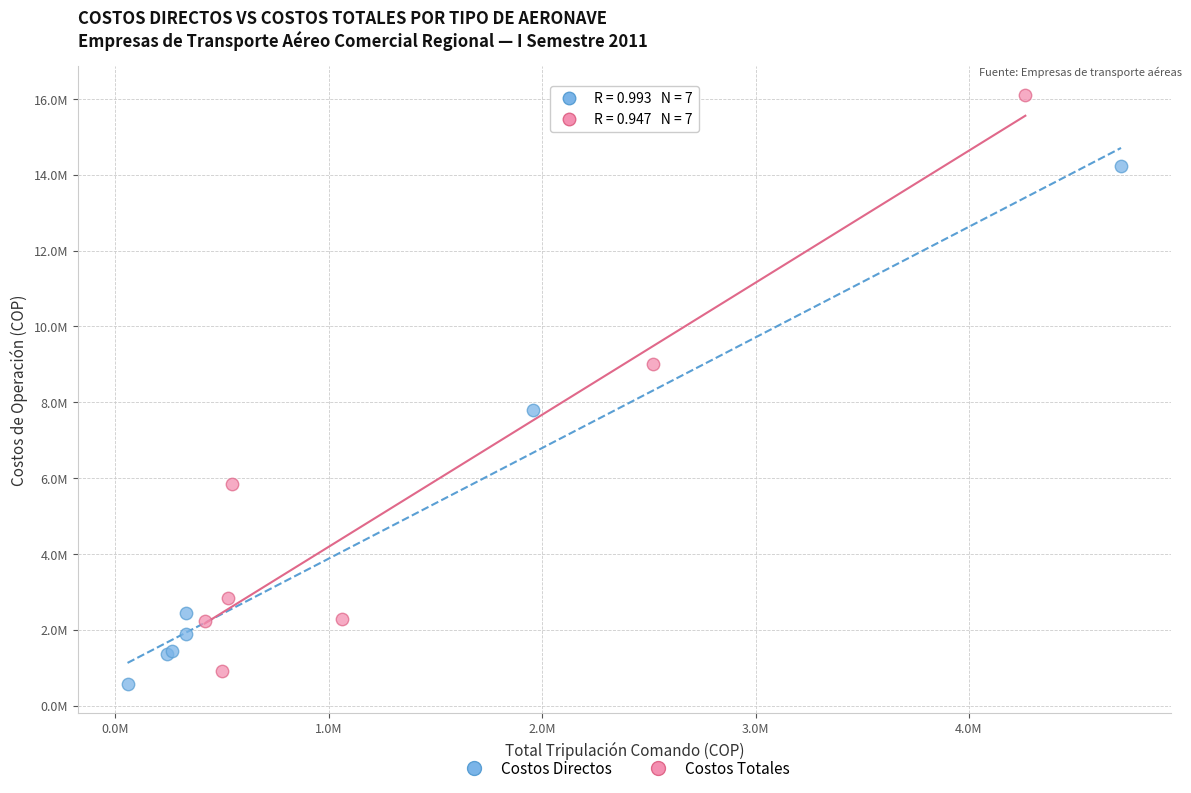

What are all the series names shown in the legend?

Costos Directos, Costos Totales